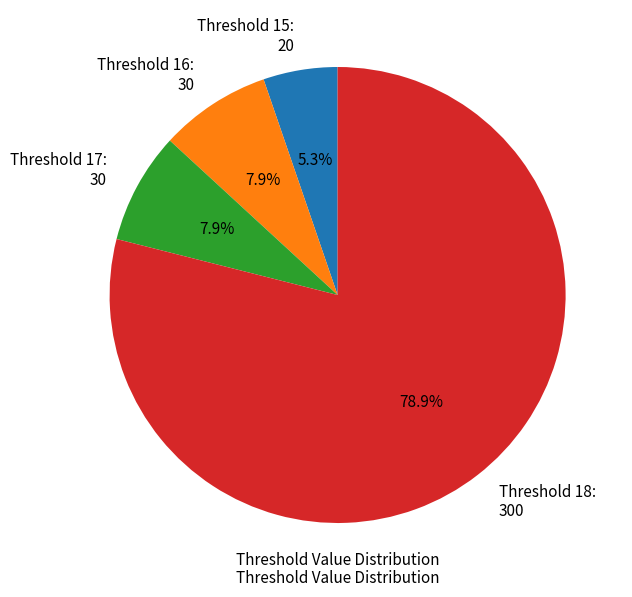

Which slice is the smallest?

Threshold 15